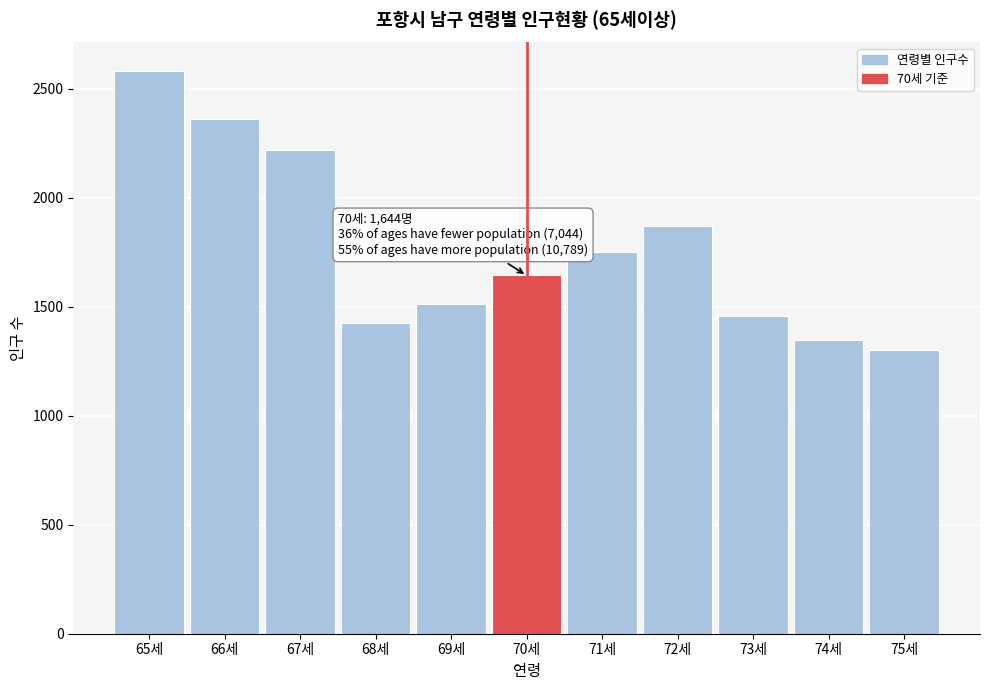

Reading left to right, transcribe all the data shown in this chart.

2584	2364	2218	1424	1513	1644	1752	1871	1456	1347	1304